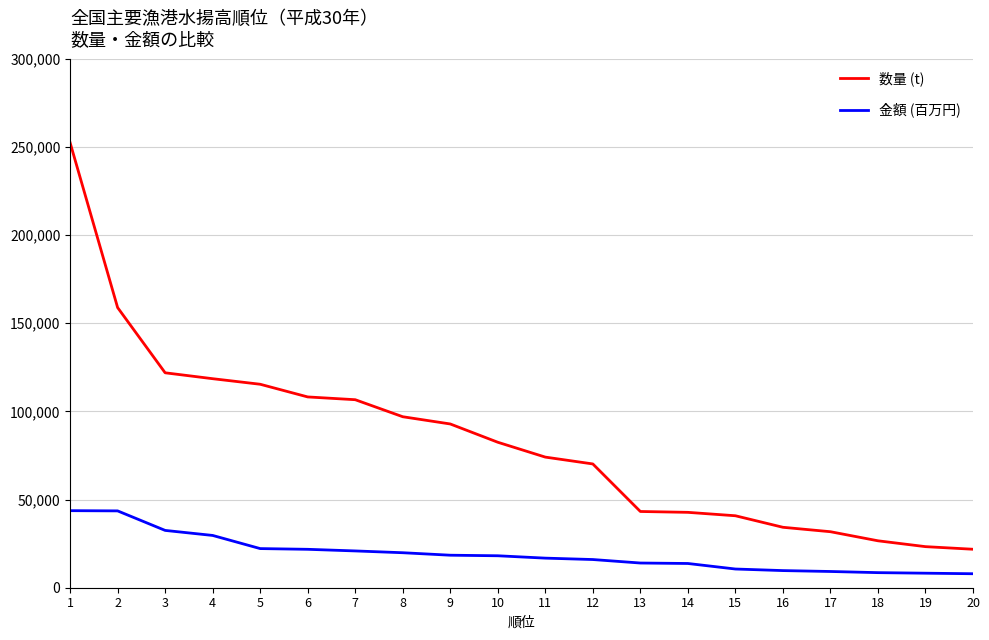

What is the greatest value displayed?

252388.0